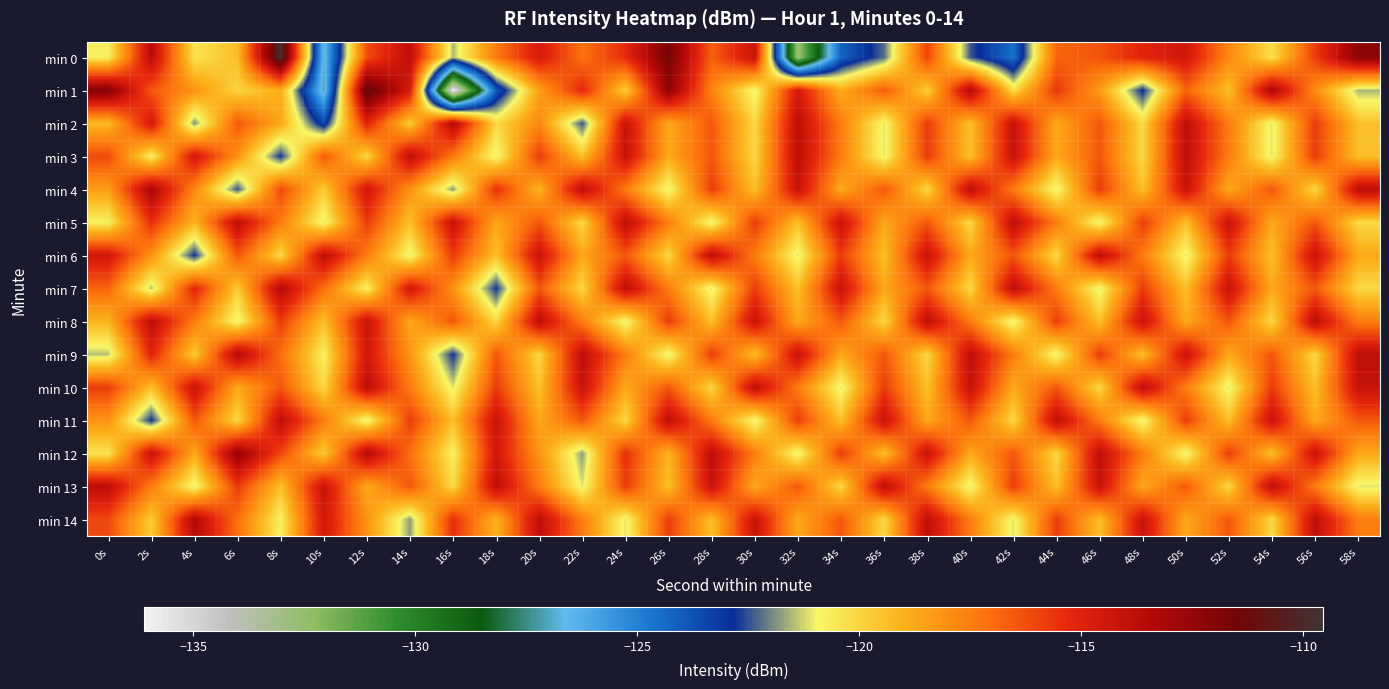

What is the minimum value shown in the chart?

-136.1